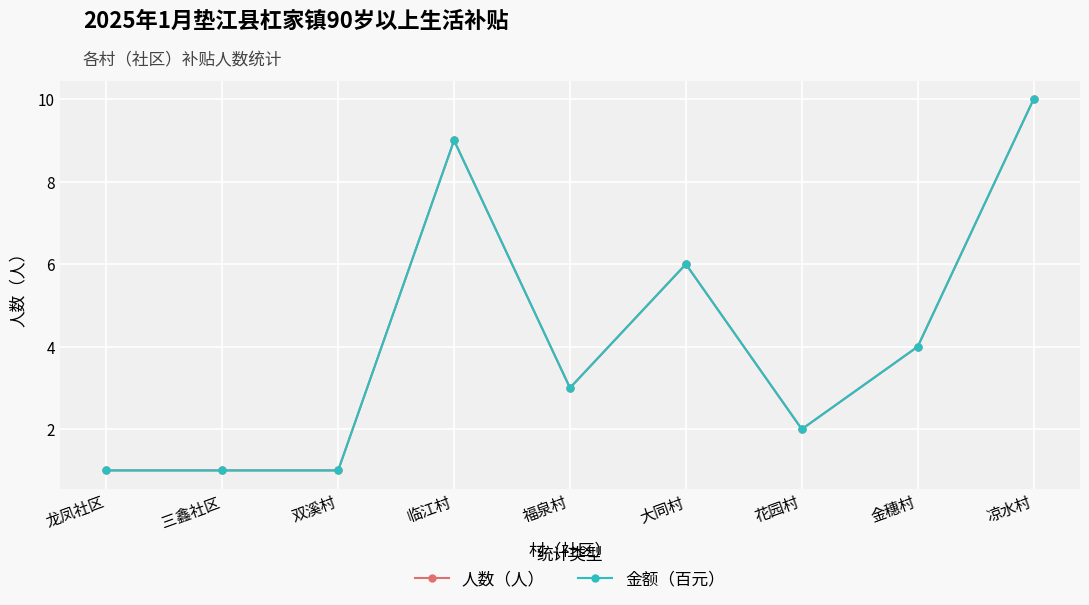

Which has a higher value, 三鑫社区 or 金穗村?

金穗村